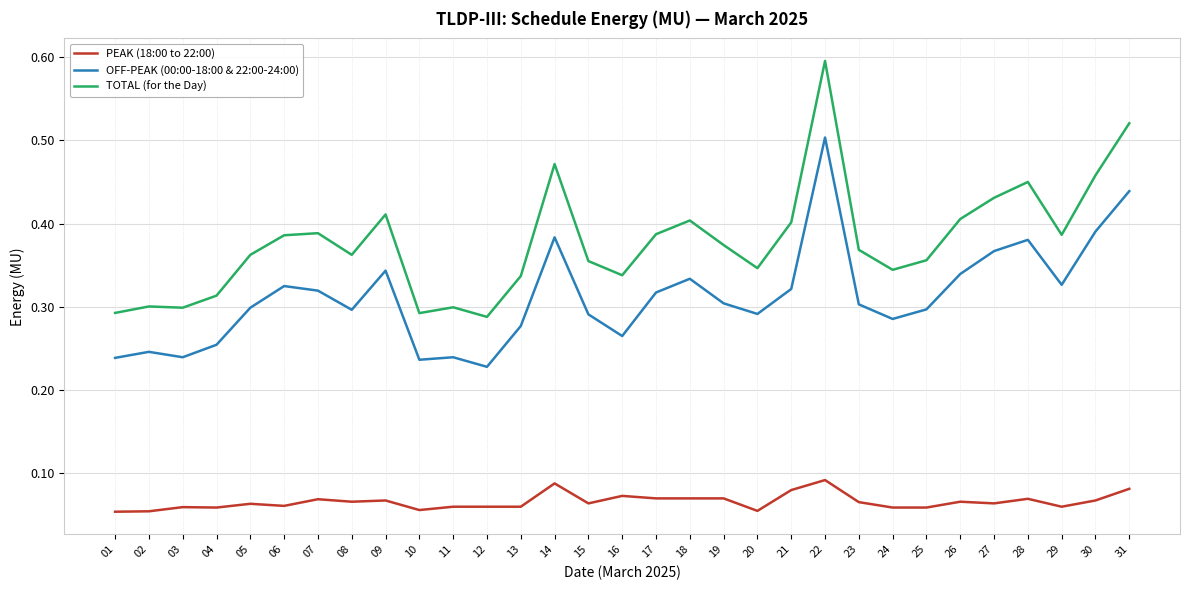

What is the maximum value for TOTAL (for the Day)?

0.6